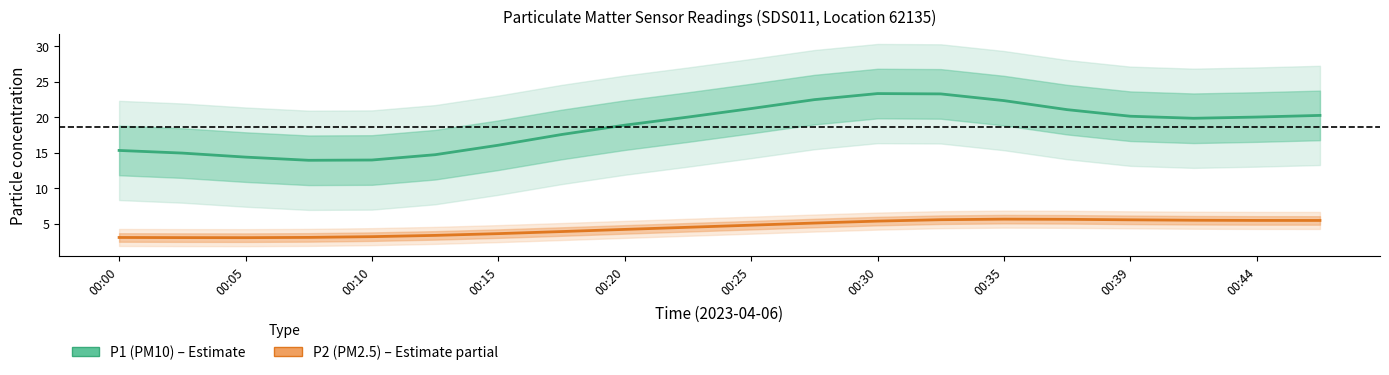

At which category is the sum across all series the highest?

13